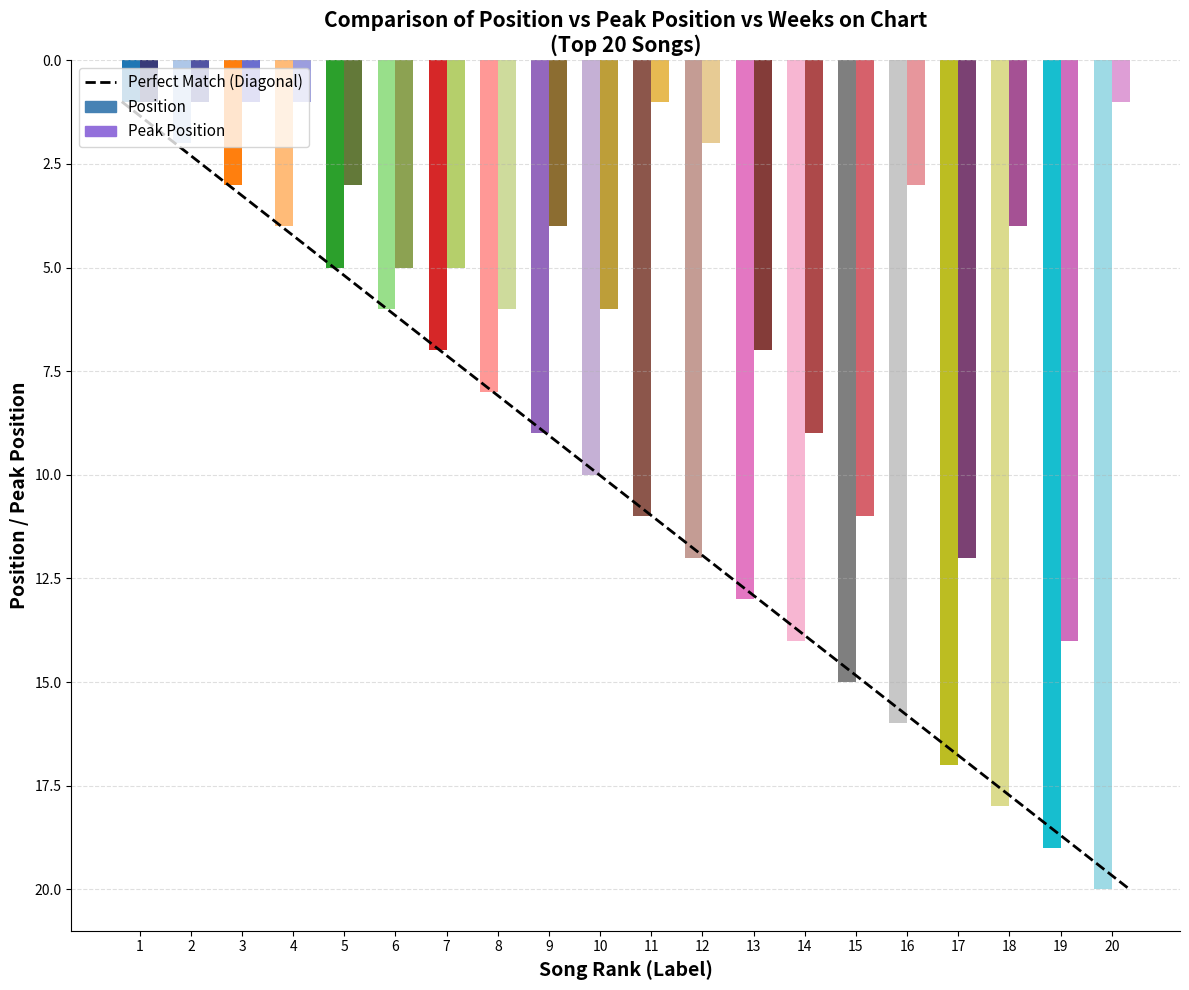

What is the average value?

10